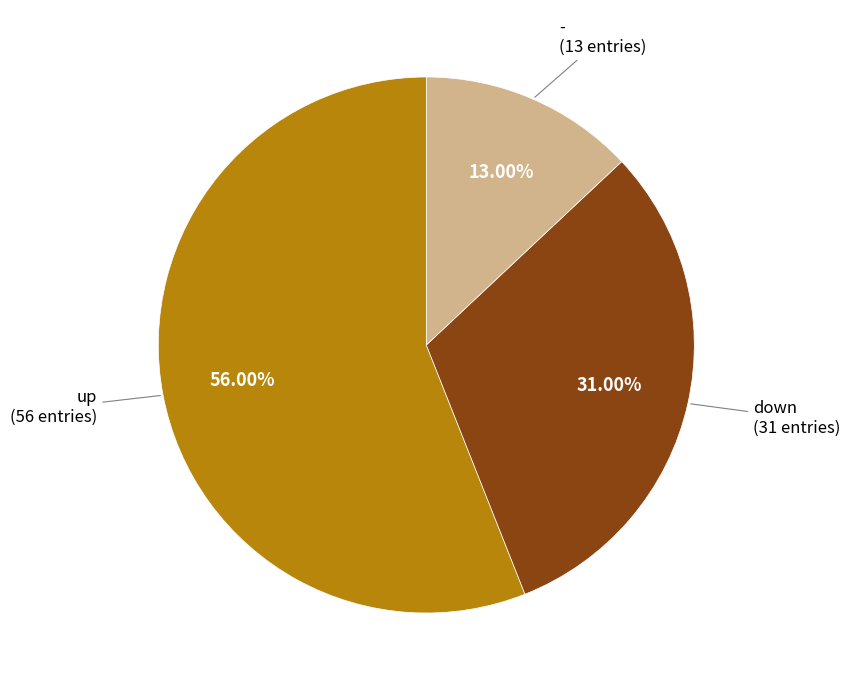

How many segments does this pie chart have?

3